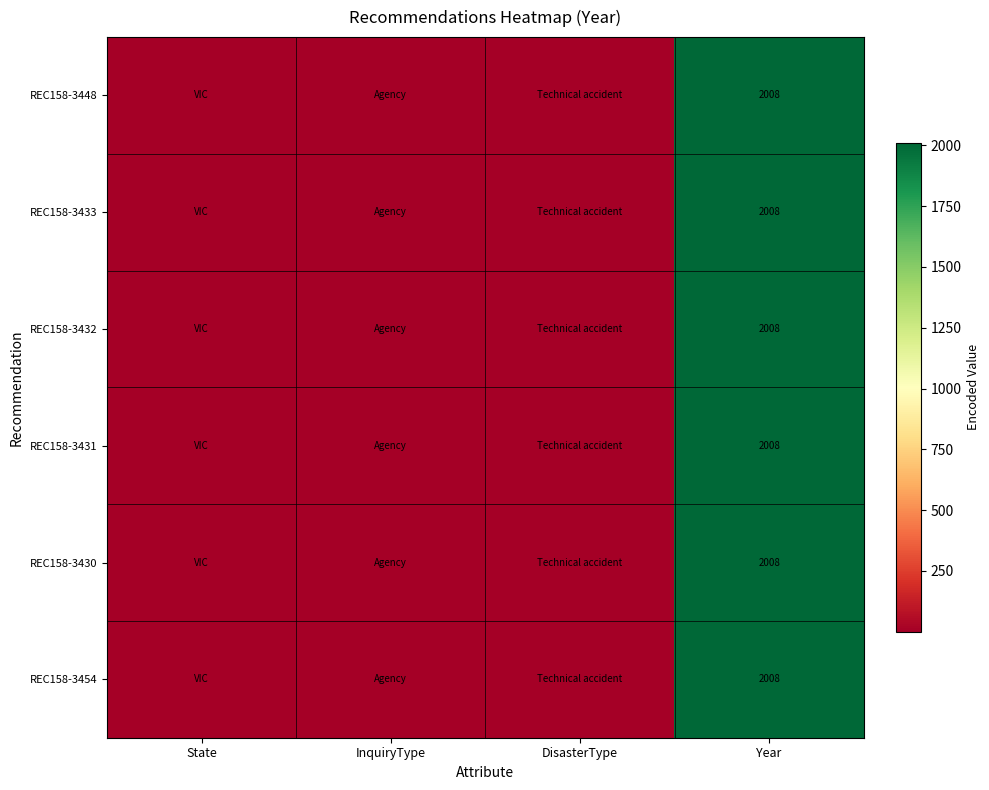

Is it true that REC158-3430 equals 1134 at Year?

False